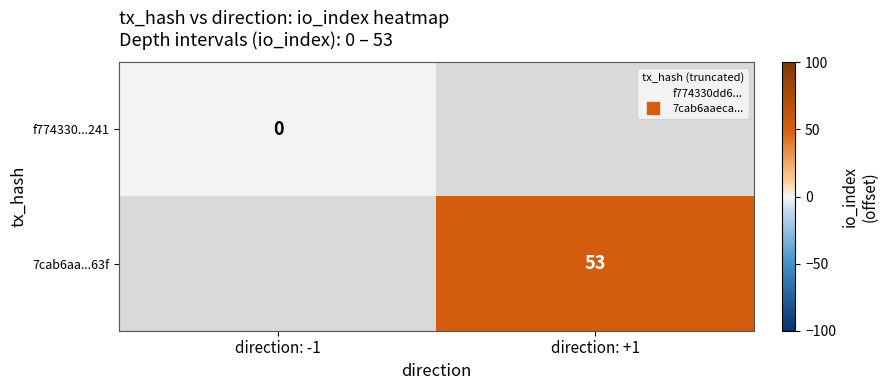

Is it true that f774330...241 equals 0.0 at direction: -1?

True